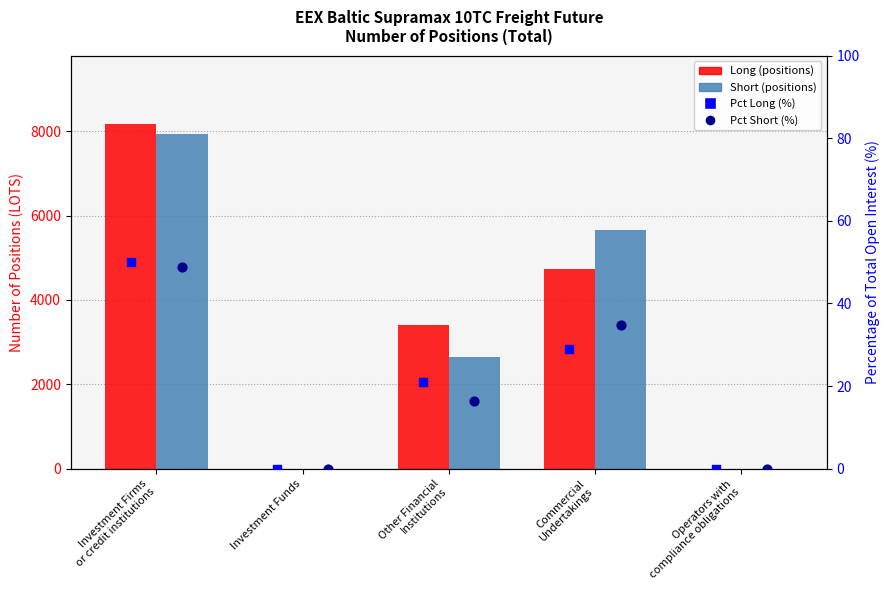

Which series reaches the minimum Y coordinate?

Long